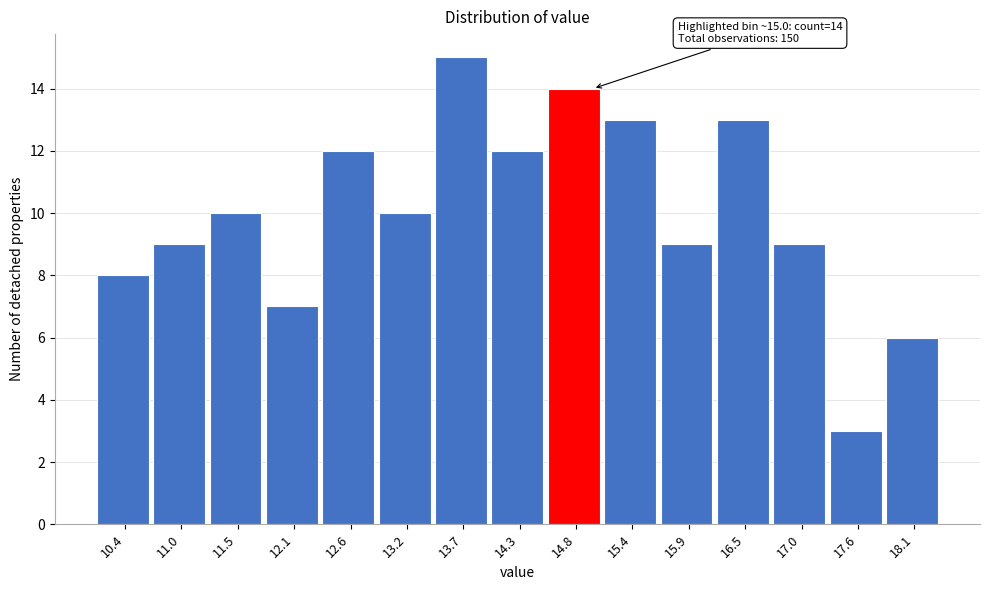

Reading left to right, transcribe all the data shown in this chart.

10.4=8	11.0=9	11.5=10	12.1=7	12.6=12	13.2=10	13.7=15	14.3=12	14.8=14	15.4=13	15.9=9	16.5=13	17.0=9	17.6=3	18.1=6